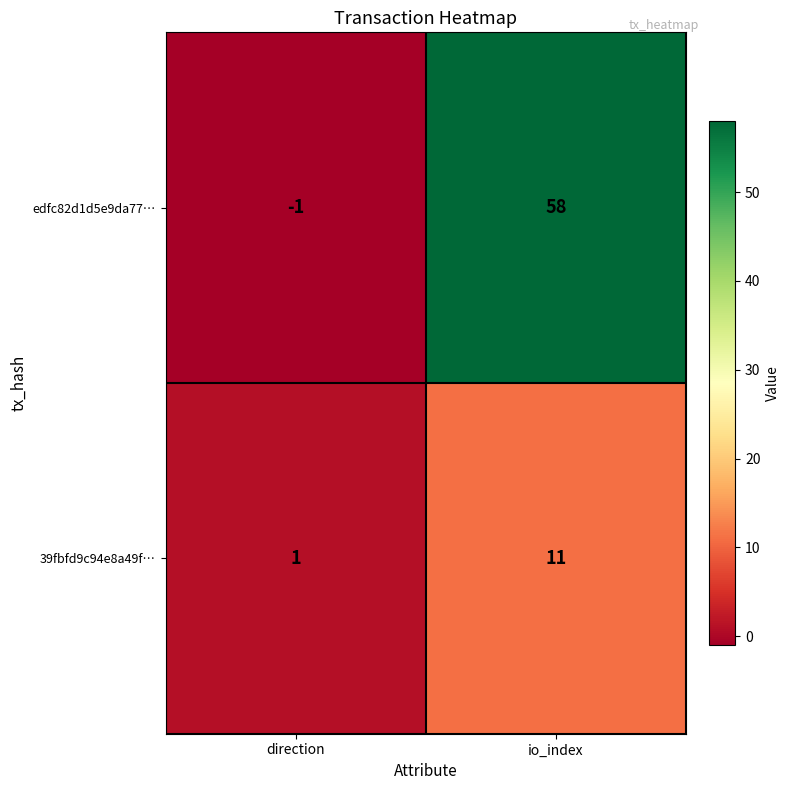

At which label is edfc82d1d5e9da77… closest to 28?

direction